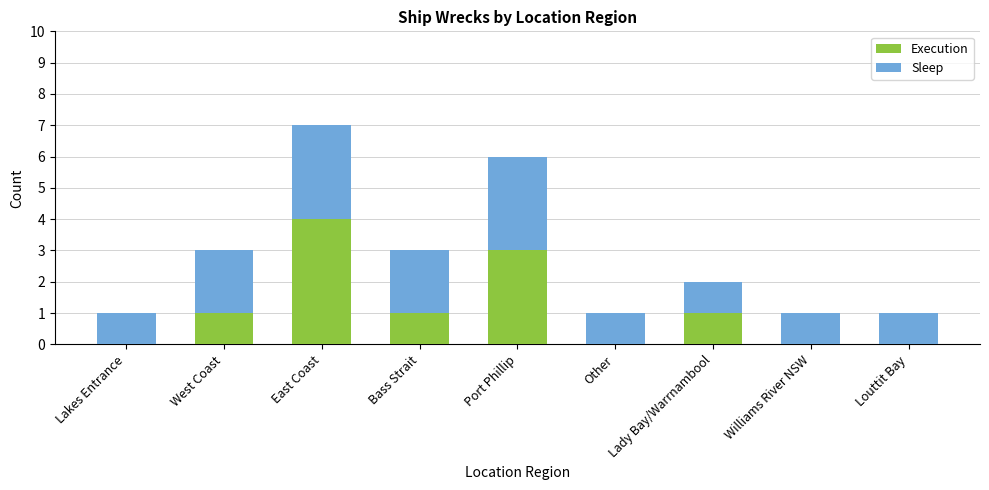

What is the highest value of the Execution series?

4